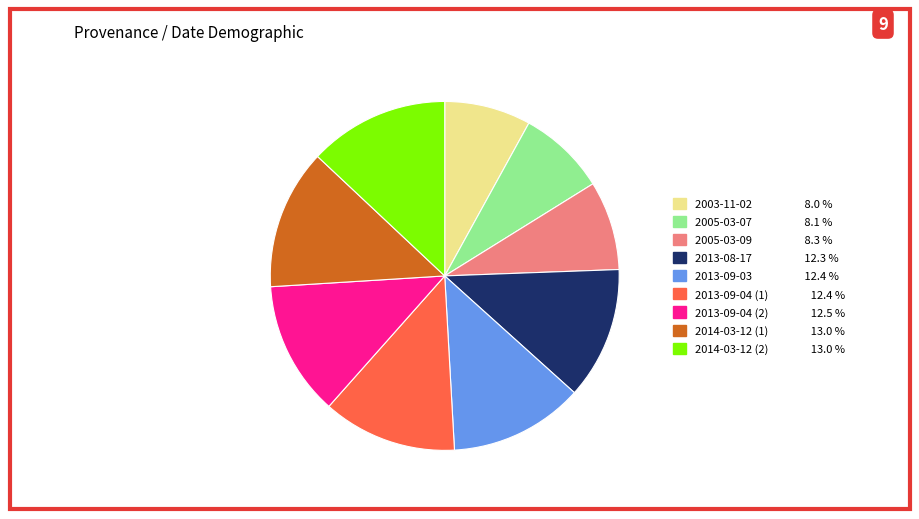

Approximately how many times larger is the value at 2013-09-03 compared to 2003-11-02?

1.6